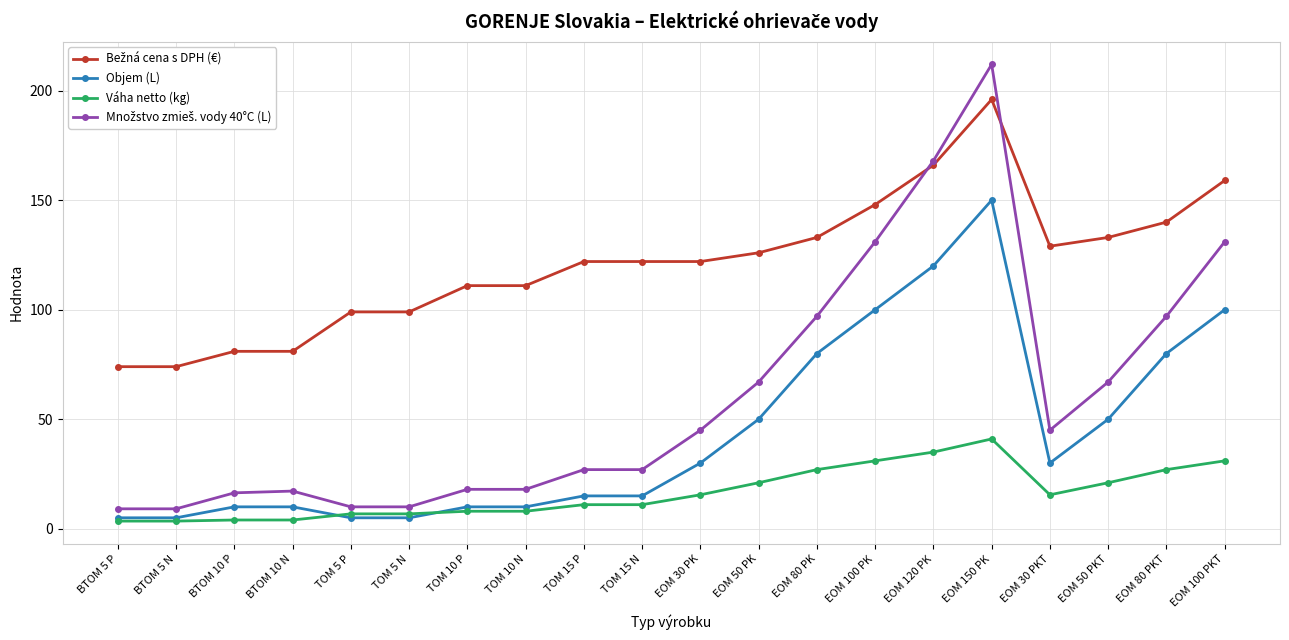

At which label does Váha netto (kg) first exceed 15?

EOM 30 PK